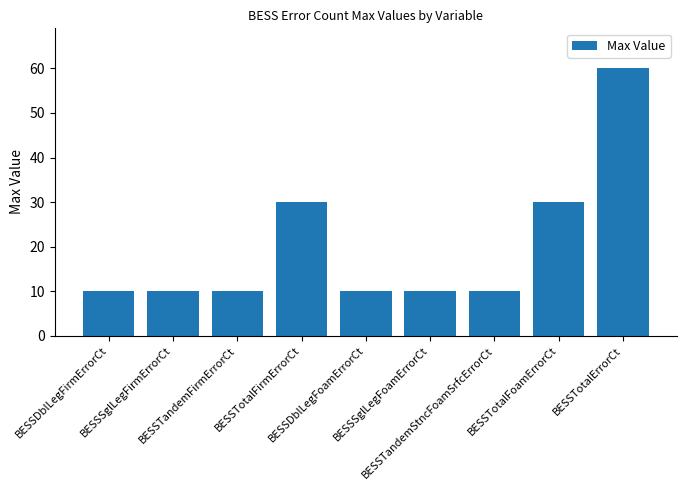

True or false: the data shows 6 at BESSTandemFirmErrorCt.

False